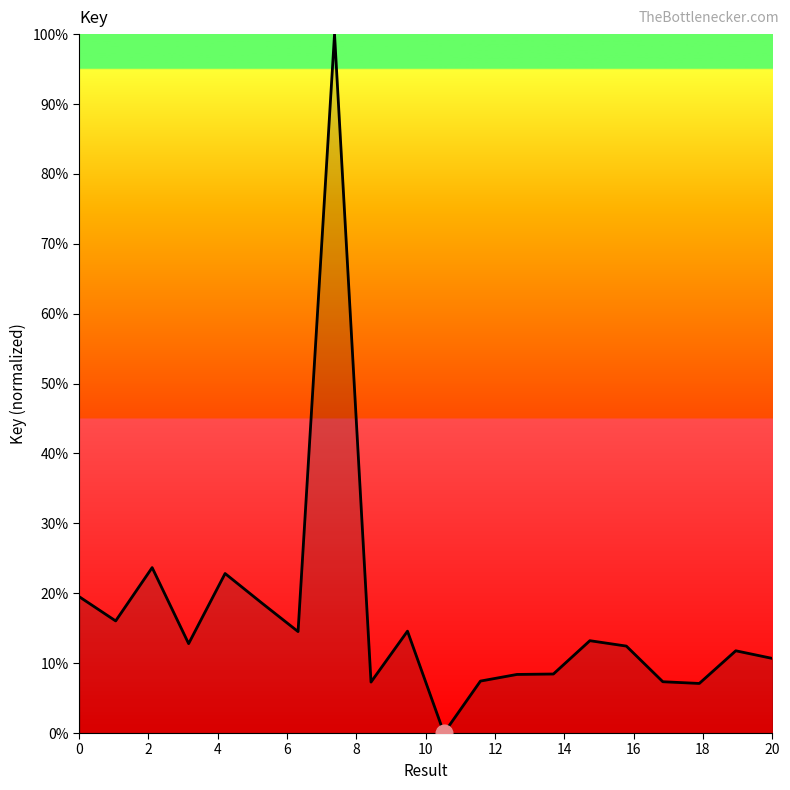

What is the maximum value shown in the chart?

100.0